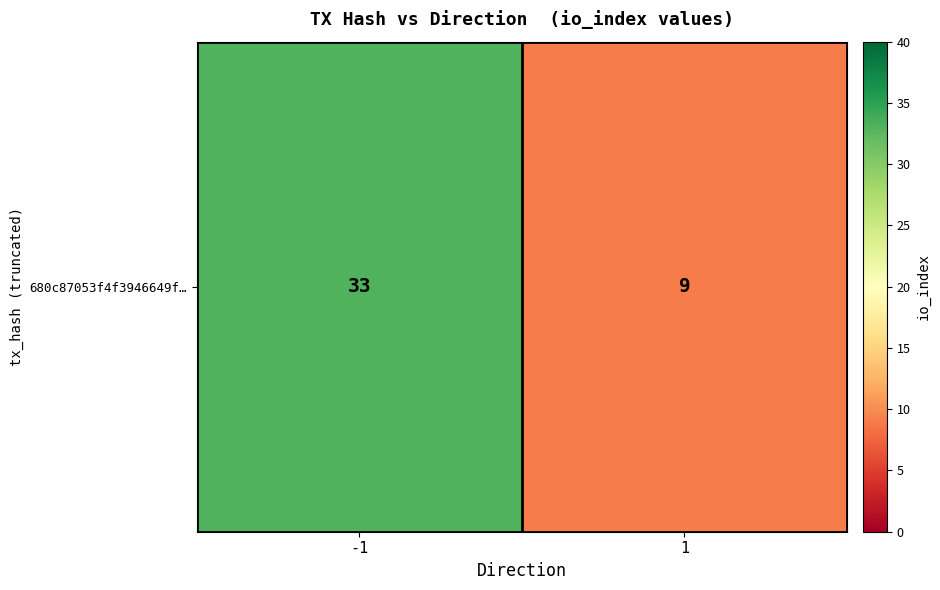

The value at -1 is 44. True or false?

False